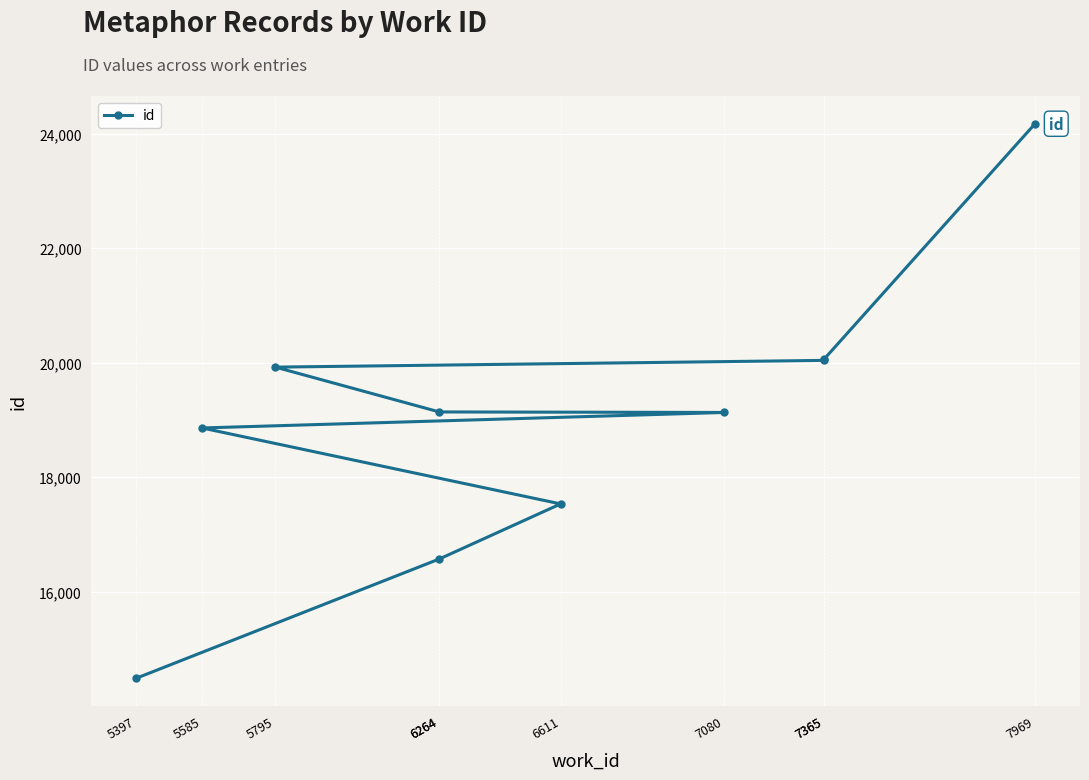

Is it true that the value at 7365 is 35846?

False